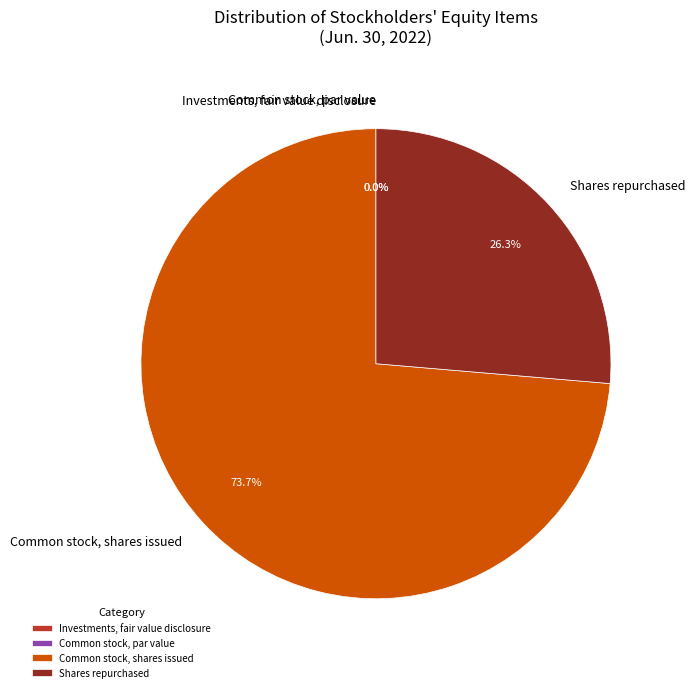

Which category has the biggest portion of the pie?

Common stock, shares issued